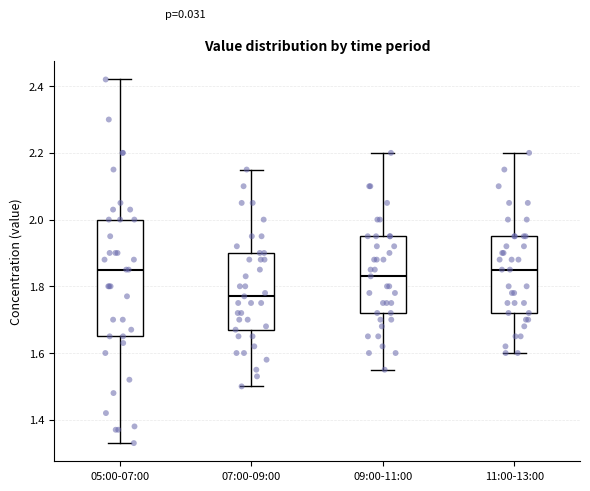

Reading left to right, transcribe this box plot: for each box, give where its median line is, the range the box spans, and where its two whiskers end, as read against the y-axis. The values are not printed on the chart, so give them approximately, as read against the axis.

05:00-07:00: median 1.86, box 1.66 to 2.00, whiskers 1.34 to 2.42
07:00-09:00: median 1.78, box 1.68 to 1.90, whiskers 1.50 to 2.16
09:00-11:00: median 1.84, box 1.72 to 1.96, whiskers 1.56 to 2.20
11:00-13:00: median 1.86, box 1.72 to 1.96, whiskers 1.60 to 2.20